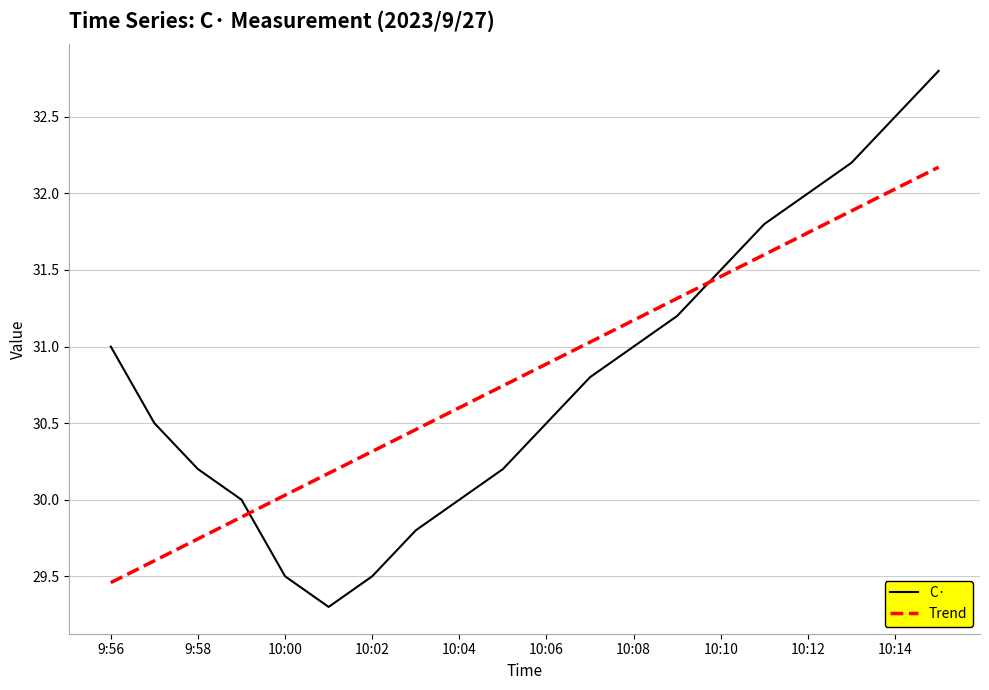

Which series has the largest range (max minus min)?

C·